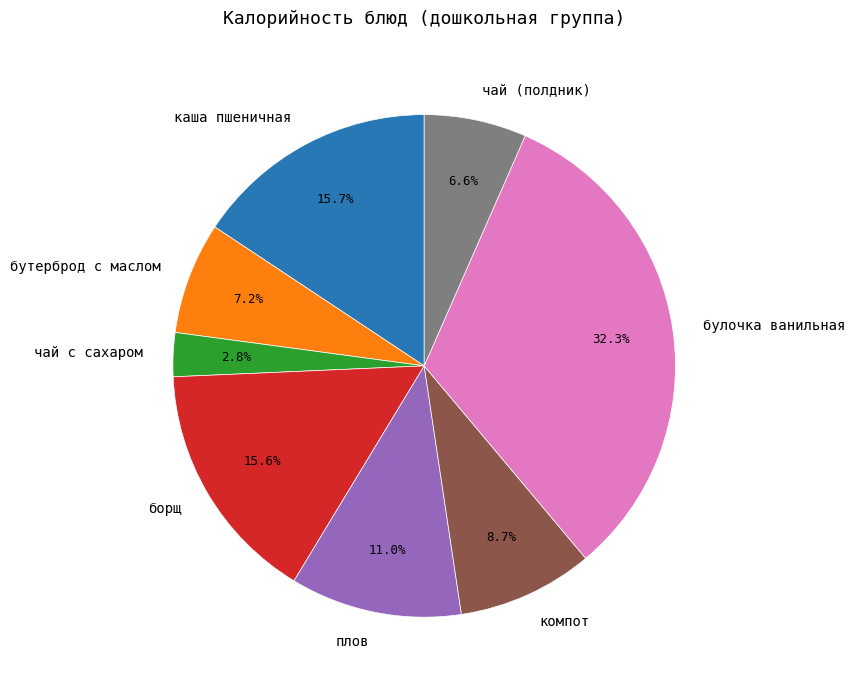

How many segments does this pie chart have?

8